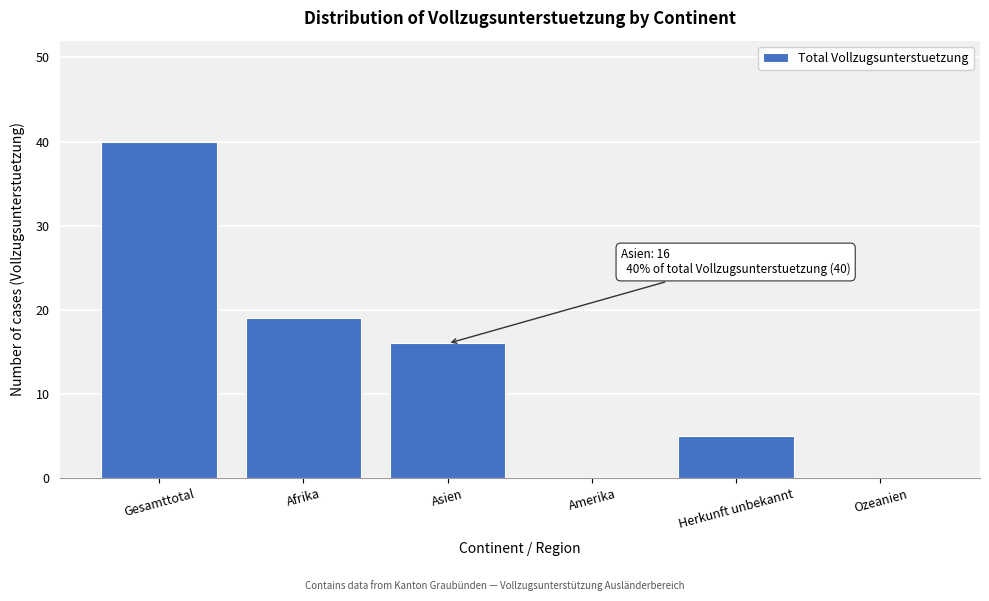

Reading left to right, transcribe all the data shown in this chart.

Gesamttotal=40	Afrika=19	Asien=16	Amerika=0	Herkunft unbekannt=5	Ozeanien=0